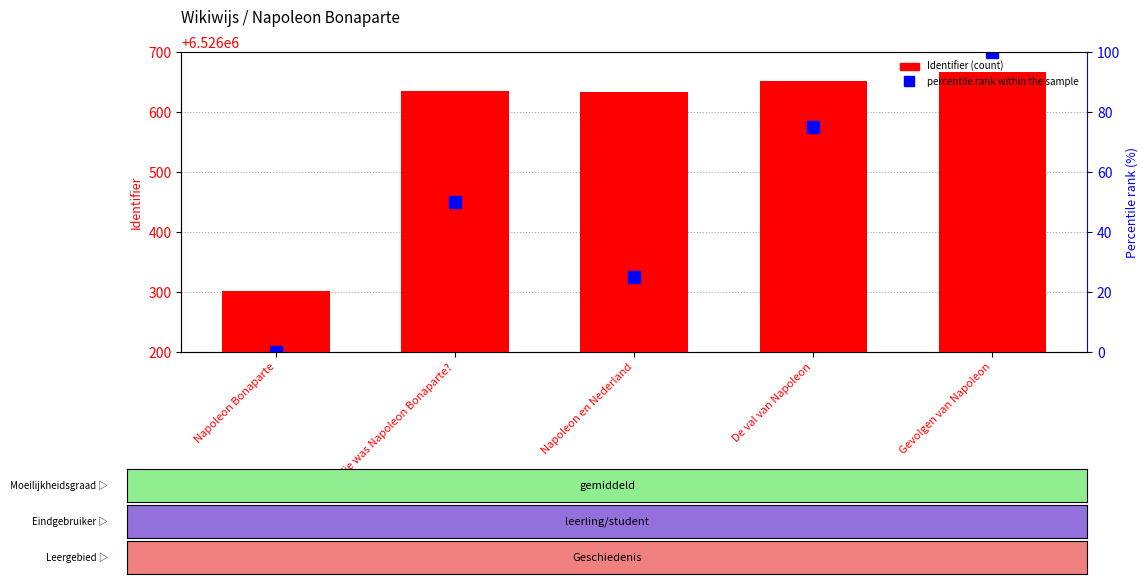

What is the total value across all series at Wie was Napoleon Bonaparte??

6526685